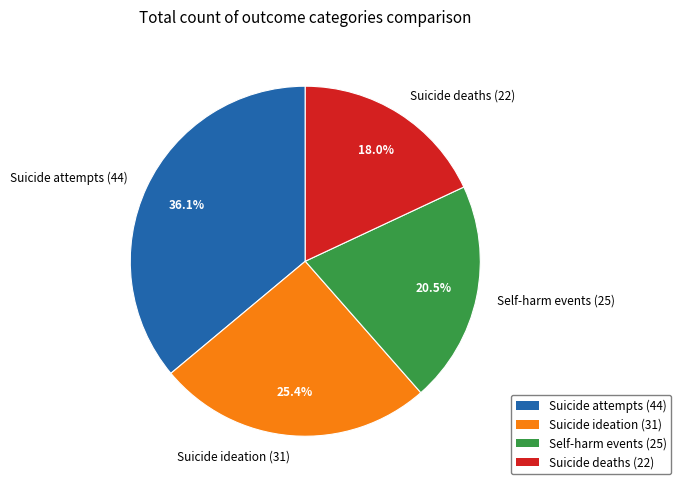

How many slices are in this pie chart?

4